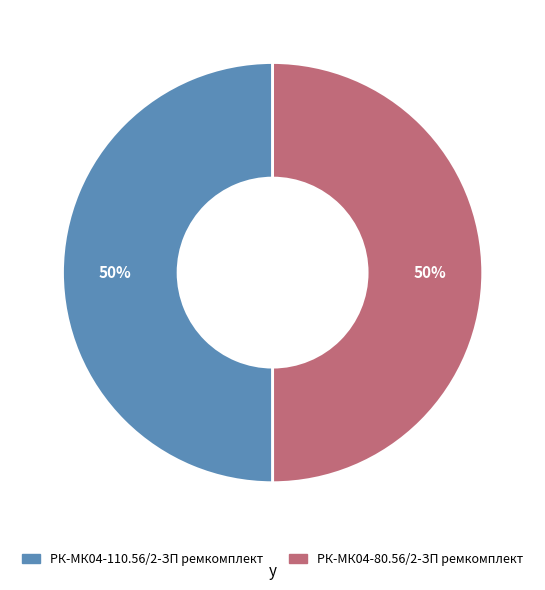

Do РК-МК04-110.56/2-ЗП ремкомплект and РК-МК04-80.56/2-ЗП ремкомплект together represent more than half of the pie?

Yes